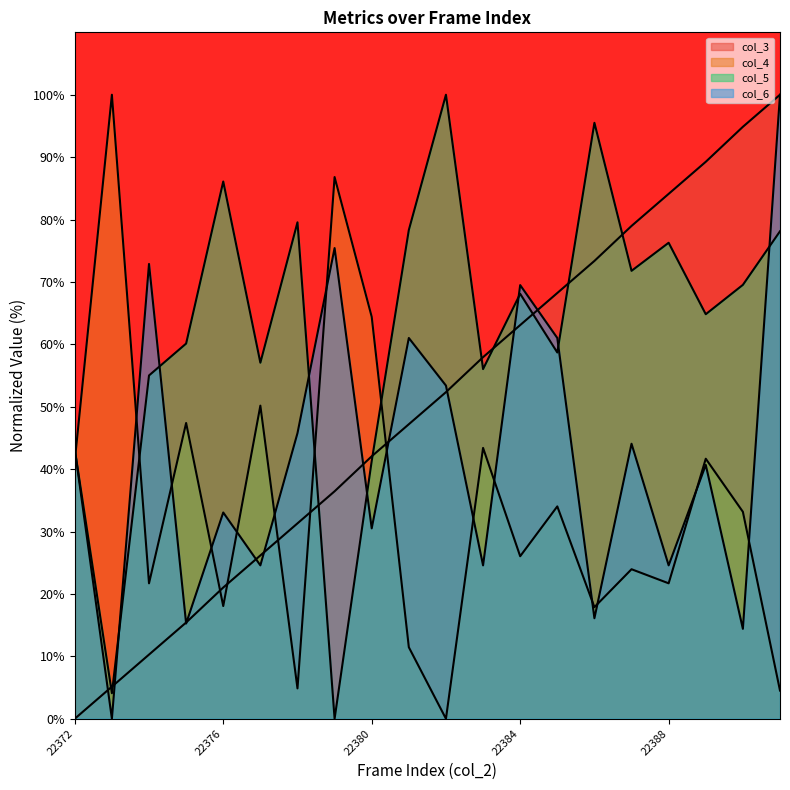

How many categories are shown in the chart?

20